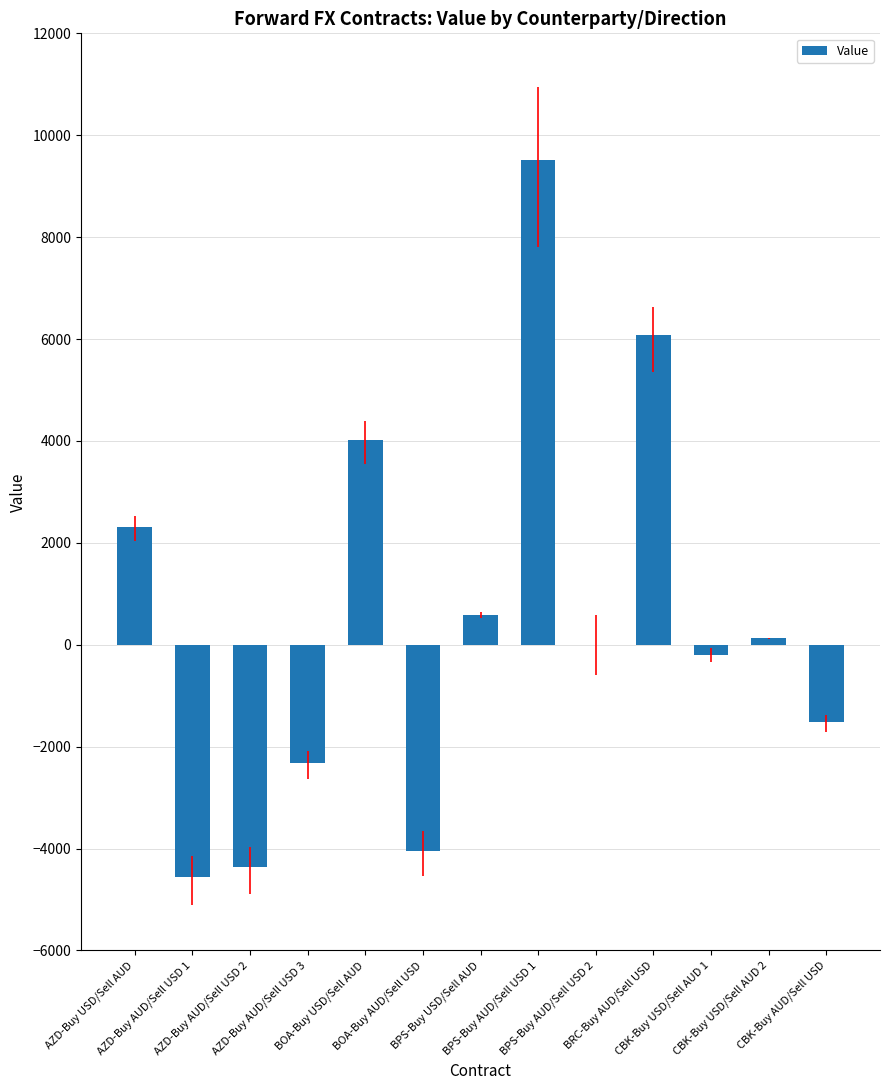

Reading left to right, transcribe all the data shown in this chart.

AZD-Buy USD/Sell AUD=2314	AZD-Buy AUD/Sell USD 1=-4558	AZD-Buy AUD/Sell USD 2=-4366	AZD-Buy AUD/Sell USD 3=-2323	BOA-Buy USD/Sell AUD=4026	BOA-Buy AUD/Sell USD=-4041	BPS-Buy USD/Sell AUD=591	BPS-Buy AUD/Sell USD 1=9520	BPS-Buy AUD/Sell USD 2=0	BRC-Buy AUD/Sell USD=6079	CBK-Buy USD/Sell AUD 1=-201	CBK-Buy USD/Sell AUD 2=126	CBK-Buy AUD/Sell USD=-1521